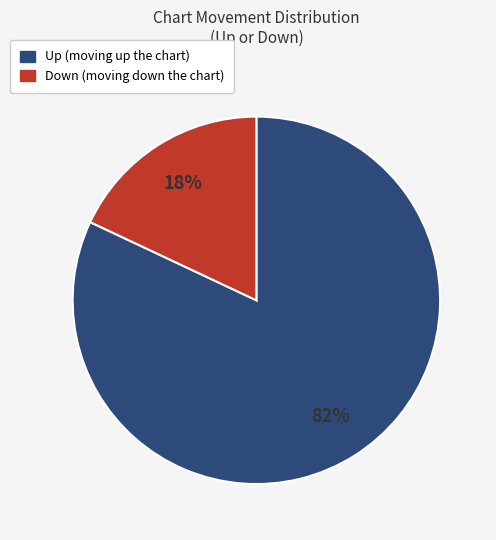

To the nearest percent, what is the average slice percentage?

50%